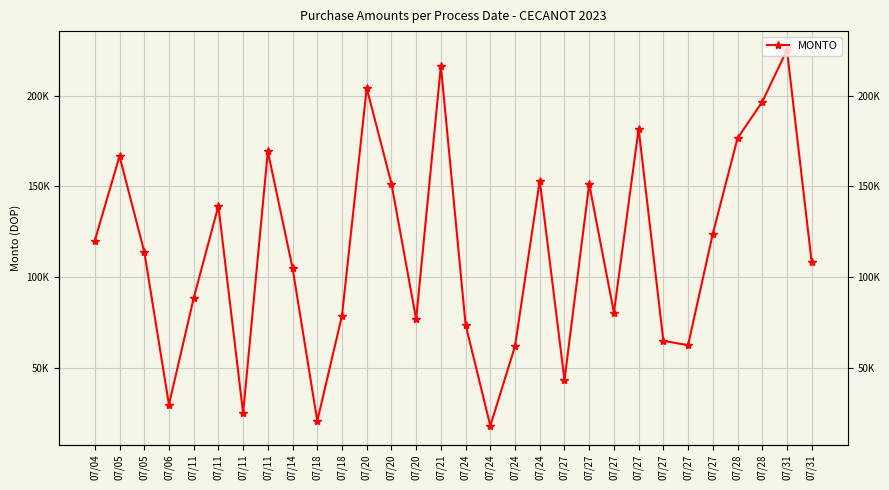

Where is the data nearest to the value 121569?

07/04